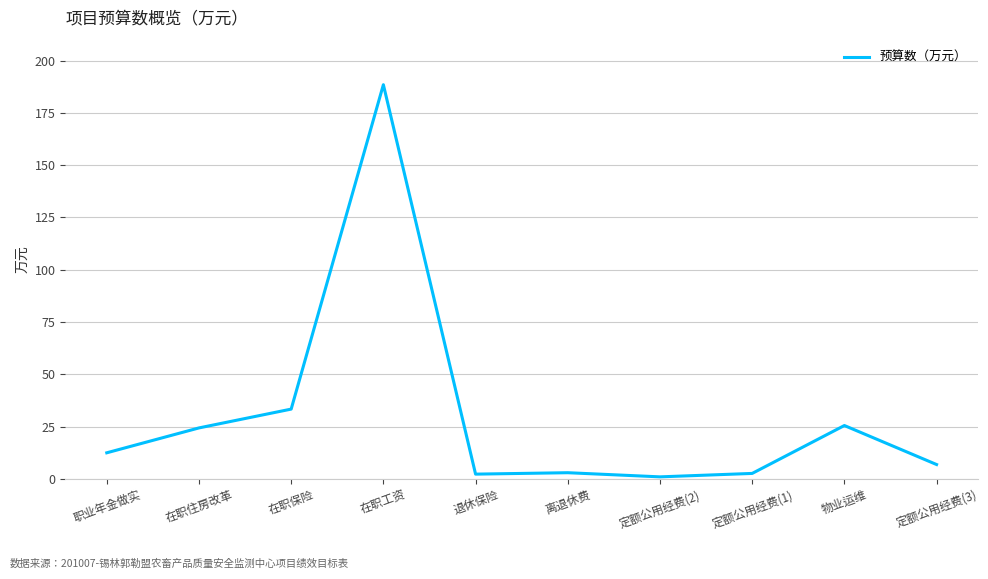

Is this an area chart (filled region under the line)?

No